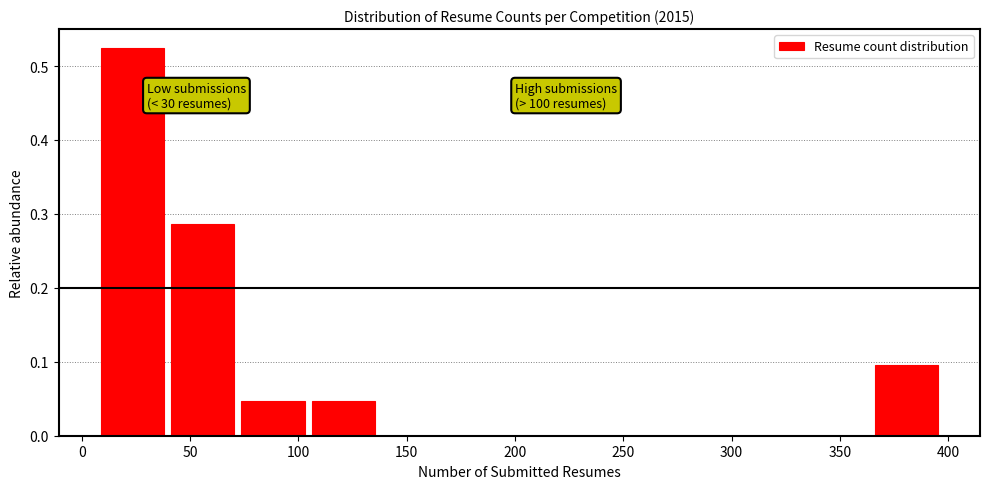

Which range on the x-axis has the tallest bar?

7.0 to 39.5